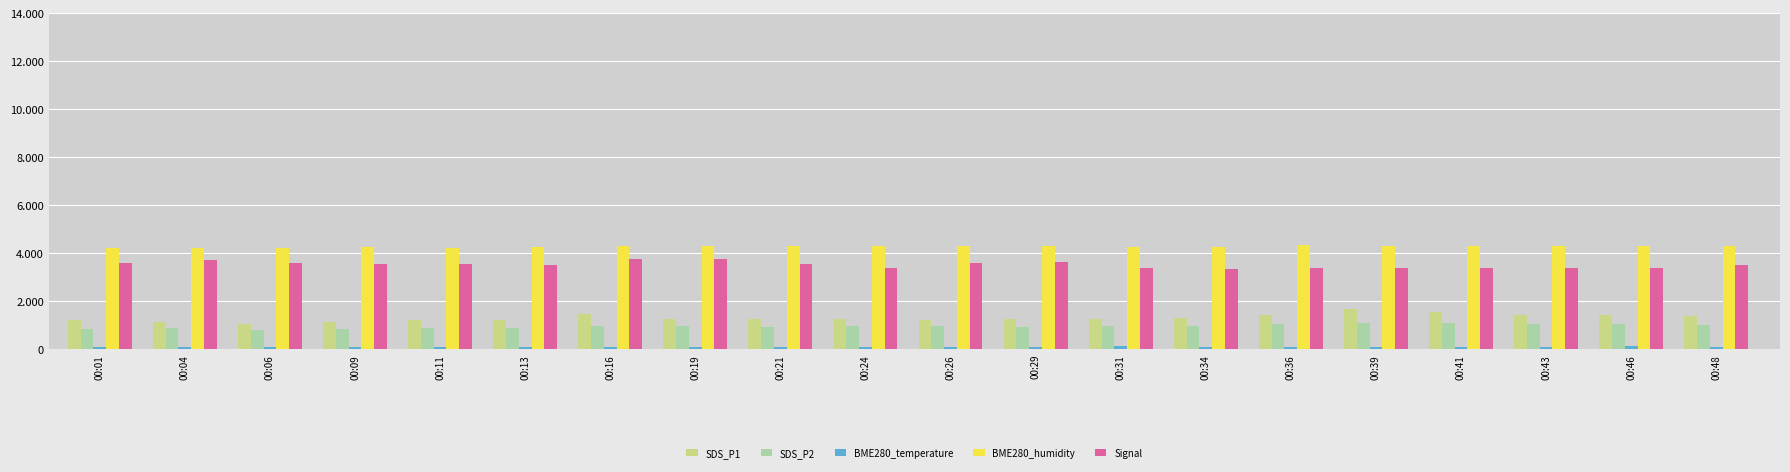

Which series has the largest range (max minus min)?

SDS_P1